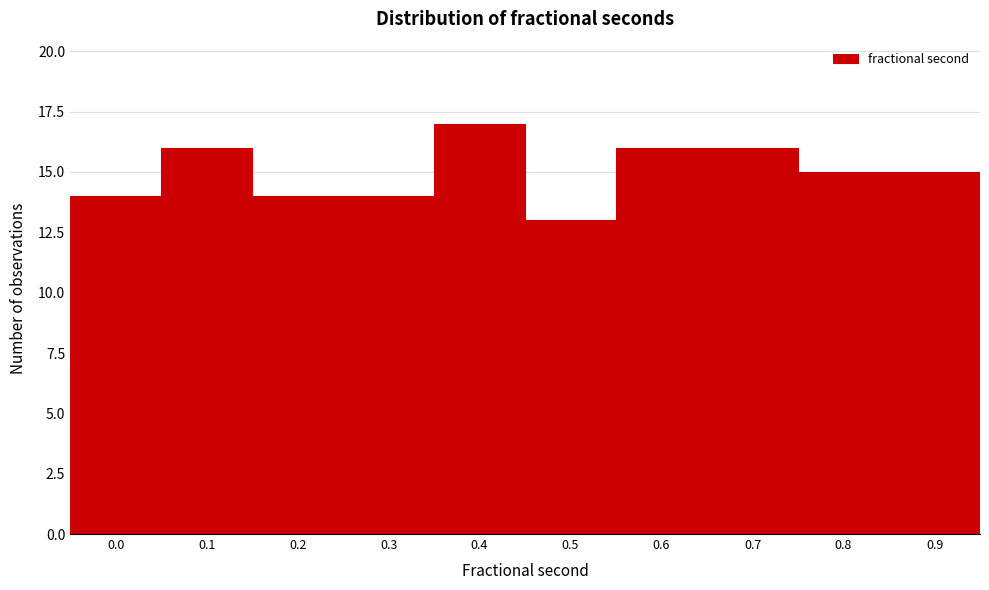

Reading left to right, list all the values displayed in this chart.

14	16	14	14	17	13	16	16	15	15